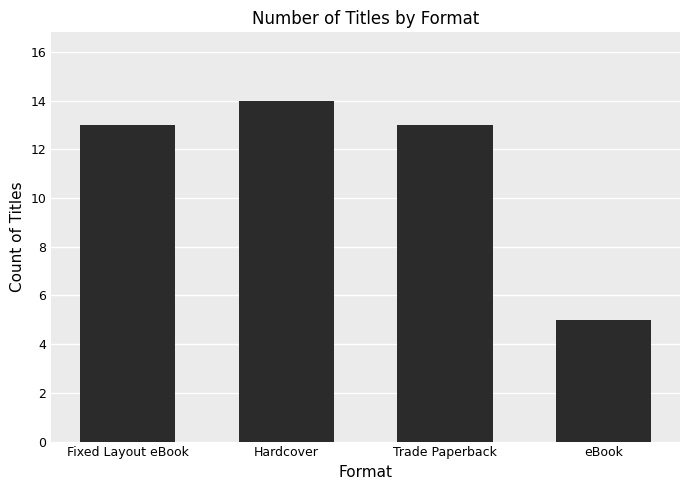

Reading left to right, what are all the values shown in this chart?

13	14	13	5